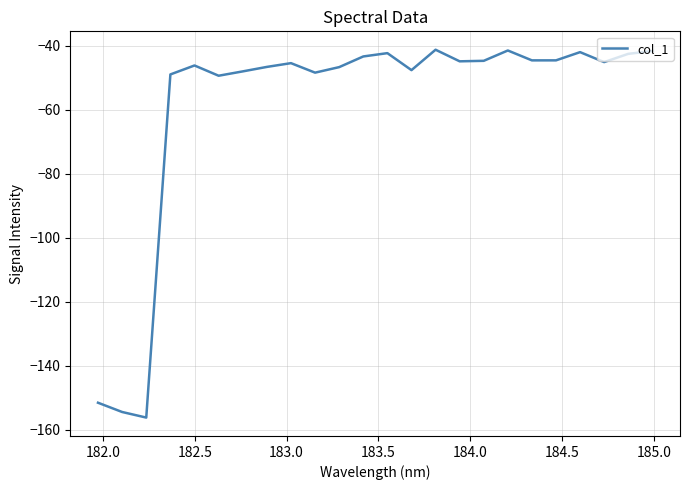

What is the minimum value shown in the chart?

-156.2